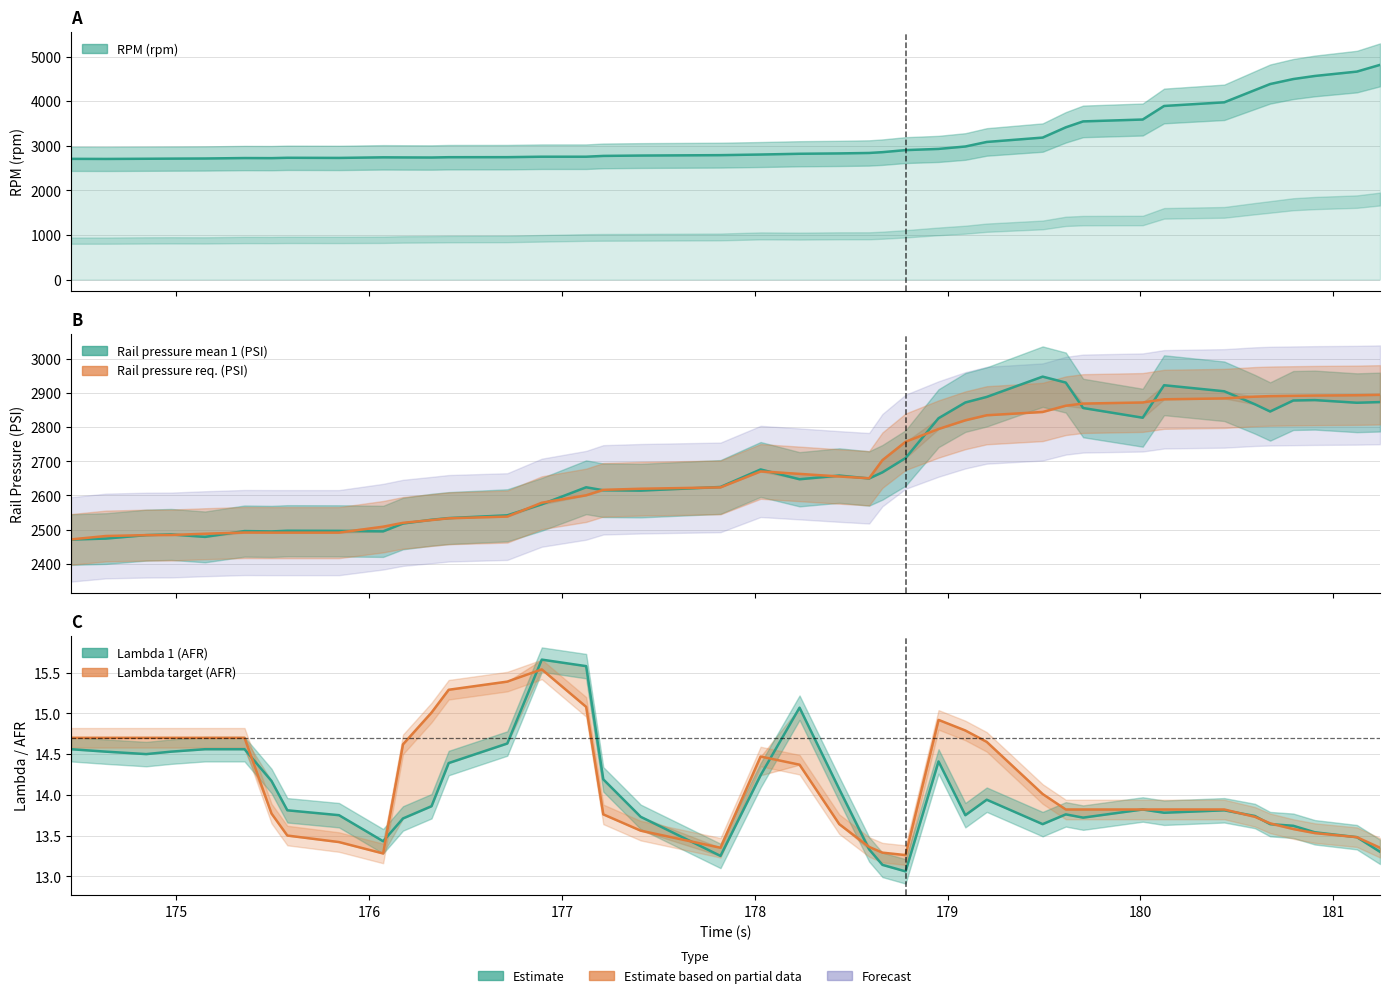

Reading left to right, extract all data points from this chart.

RPM (rpm): 2708.0	2706.0	2710.0	2713.0	2716.0	2726.0	2724.0	2732.0	2729.0	2742.0	2740.0	2738.0	2745.0	2746.0	2756.0	2756.0	2774.0	2782.0	2791.0	2805.0	2822.0	2830.0	2840.0	2858.0	2904.0	2931.0	2985.0	3087.0	3185.0	3415.0	3548.0	3590.0	3894.0	3976.0	4250.0	4386.0	4498.0	4567.0	4665.0	4816.0
Rail pressure mean 1 (PSI): 2470.9	2473.8	2483.9	2486.0	2478.7	2495.8	2494.7	2496.7	2496.4	2494.9	2517.9	2528.9	2533.8	2541.9	2574.1	2624.0	2615.3	2614.2	2624.9	2676.2	2647.5	2658.3	2649.8	2667.8	2709.6	2826.2	2872.3	2888.6	2948.0	2930.6	2856.1	2827.7	2922.8	2905.1	2867.1	2845.9	2878.1	2879.3	2871.5	2873.5
Rail pressure req. (PSI): 2471.4	2481.3	2483.9	2484.2	2488.0	2491.5	2491.2	2491.2	2491.2	2508.6	2519.9	2528.0	2533.2	2538.2	2578.8	2600.5	2616.5	2619.7	2623.7	2670.4	2663.2	2655.6	2650.4	2703.5	2757.2	2794.6	2820.1	2834.9	2844.5	2862.8	2869.1	2872.3	2881.6	2884.2	2889.4	2890.9	2891.8	2892.6	2893.5	2894.7
Lambda 1 (AFR): 14.6	14.5	14.5	14.5	14.6	14.6	14.2	13.8	13.8	13.4	13.7	13.9	14.4	14.6	15.7	15.6	14.2	13.7	13.2	14.2	15.1	14.1	13.3	13.1	13.1	14.4	13.8	13.9	13.6	13.8	13.7	13.8	13.8	13.8	13.7	13.6	13.6	13.5	13.5	13.3
Lambda target (AFR): 14.7	14.7	14.7	14.7	14.7	14.7	13.8	13.5	13.4	13.3	14.6	15.0	15.3	15.4	15.5	15.1	13.8	13.6	13.3	14.5	14.4	13.6	13.4	13.3	13.3	14.9	14.8	14.7	14.0	13.8	13.8	13.8	13.8	13.8	13.7	13.7	13.6	13.5	13.5	13.3